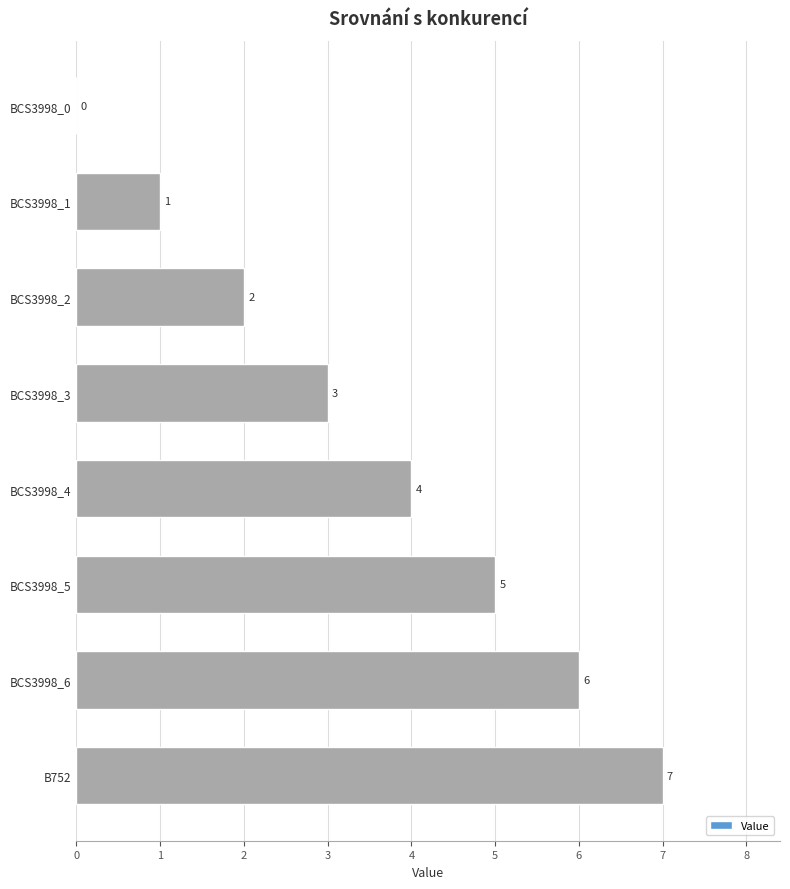

At which label is the value closest to 3?

BCS3998_3